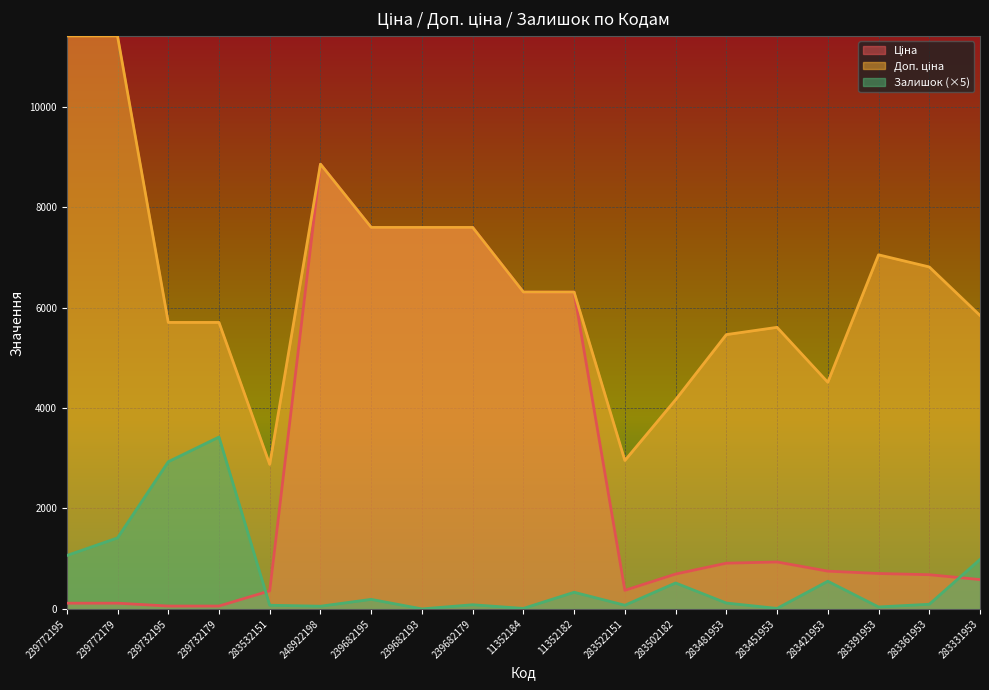

Which label corresponds to the smallest value in the chart?

239682193